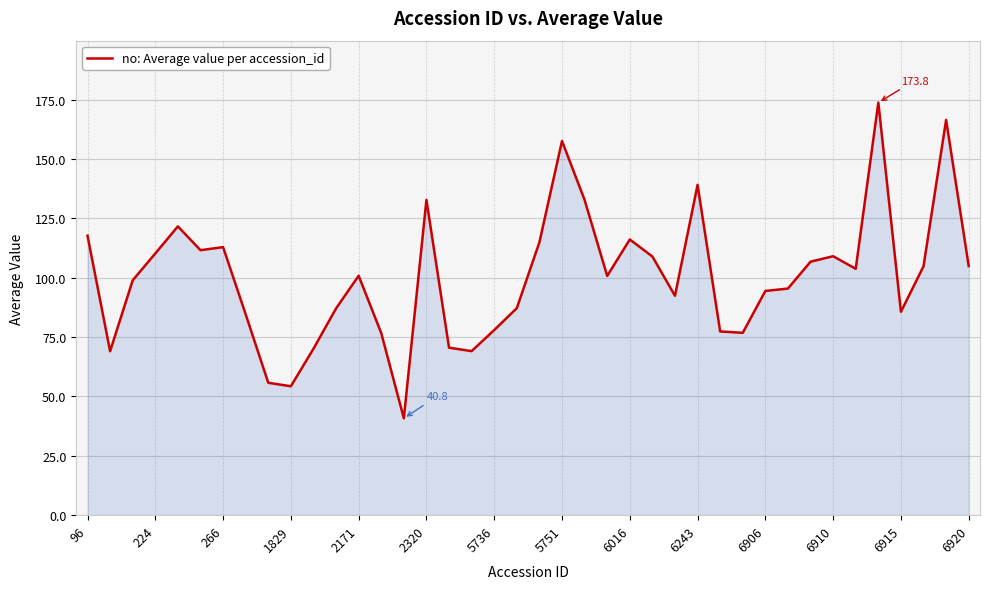

Does the chart have visible grid lines?

Yes